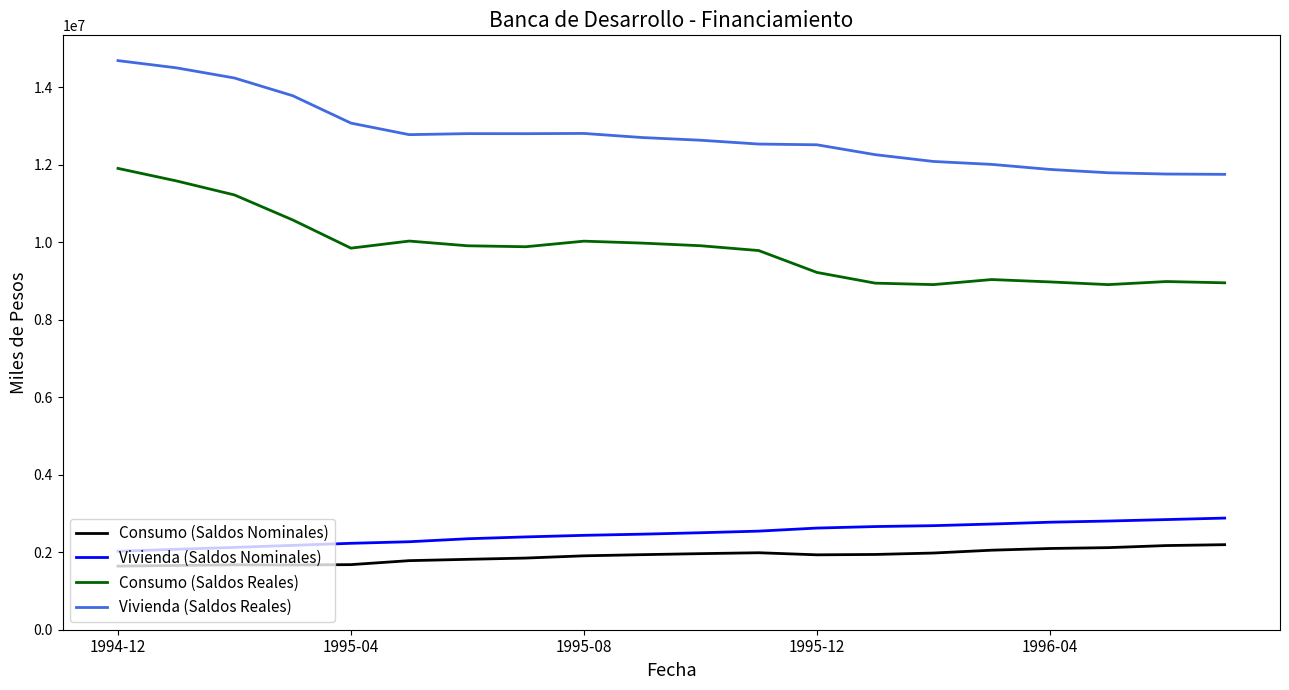

What is the greatest value displayed?

14686709